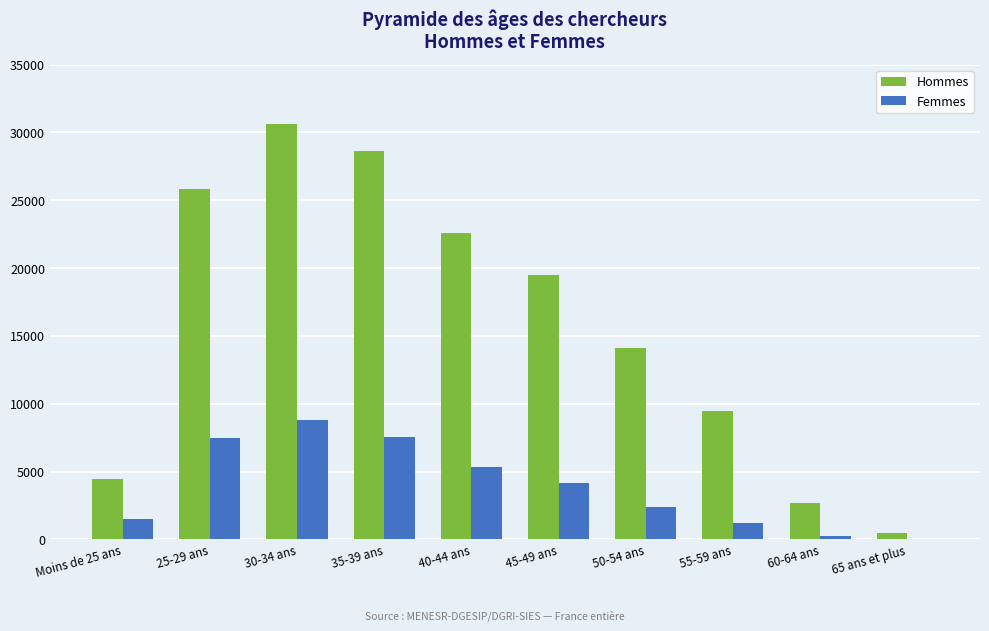

What is the spread (max minus min) of values at 65 ans et plus?

380